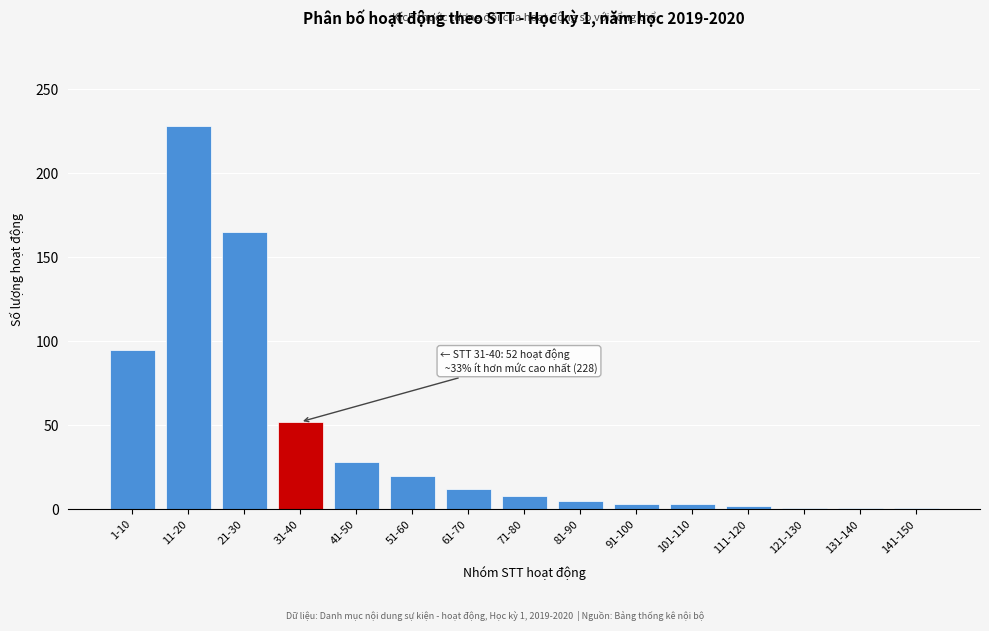

At which label is the value closest to 114?

1-10